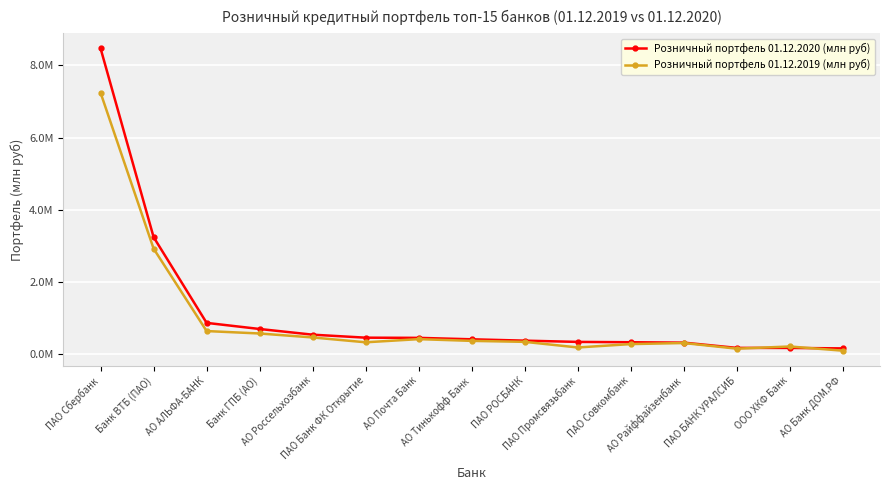

Does the chart have visible grid lines?

Yes